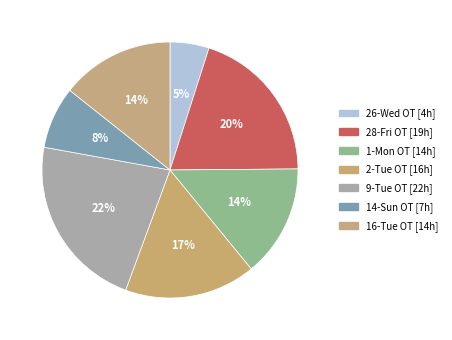

Which category has the smallest portion of the pie?

26-Wed OT